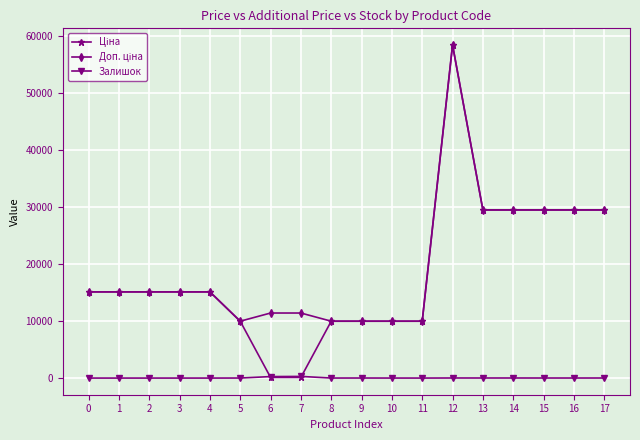

What is the spread (max minus min) of values at 4?

15120.0